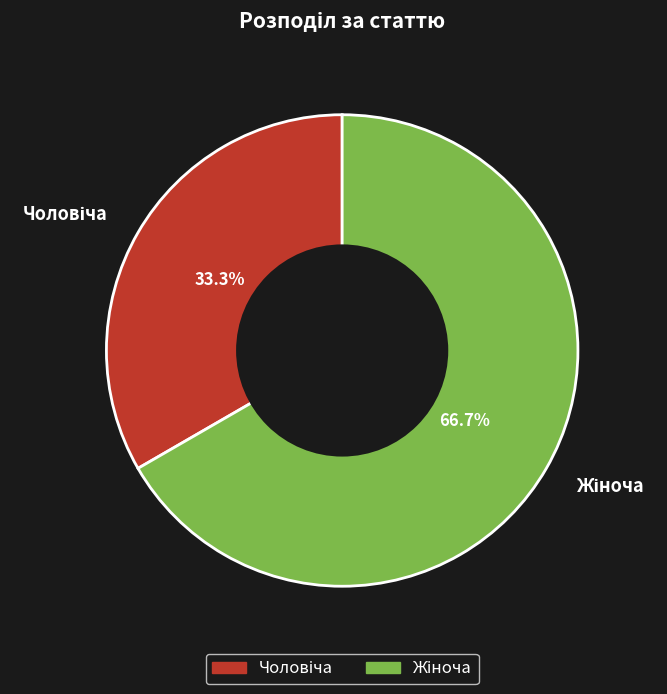

Is there a majority slice in this chart?

Yes